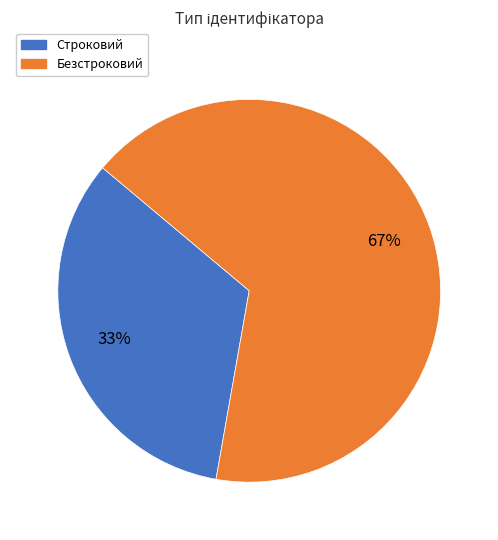

What is the smallest slice in the pie chart?

Строковий